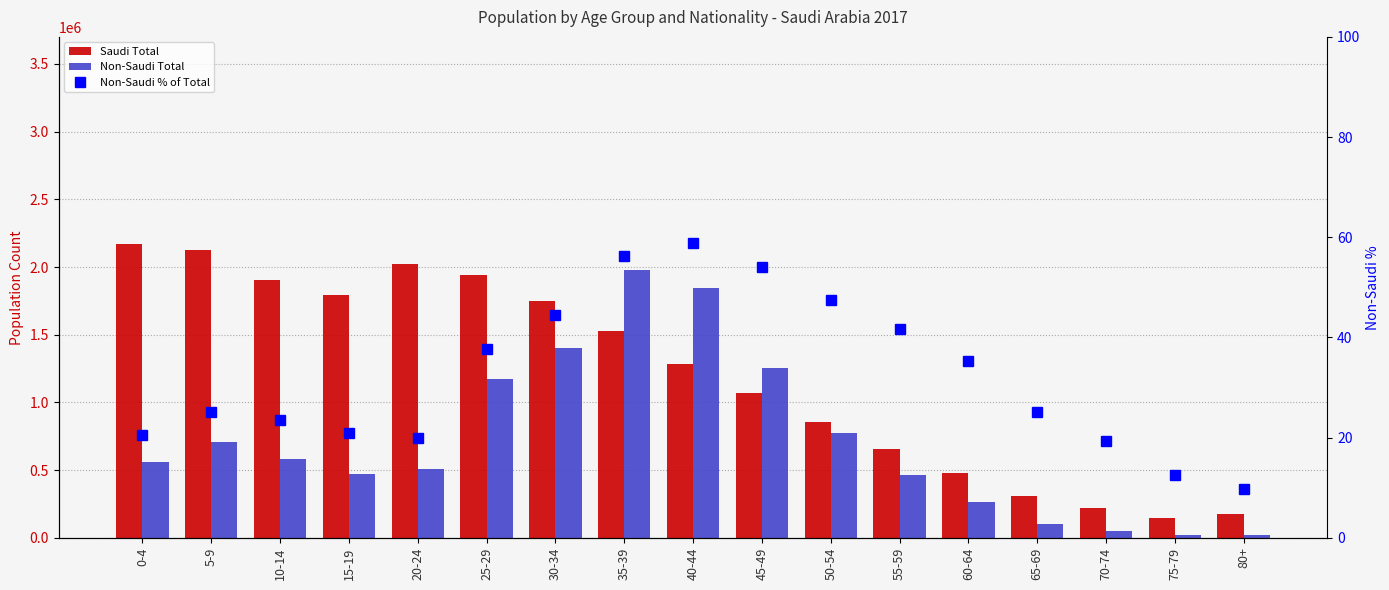

Which has a higher value, 65-69 or 60-64?

60-64